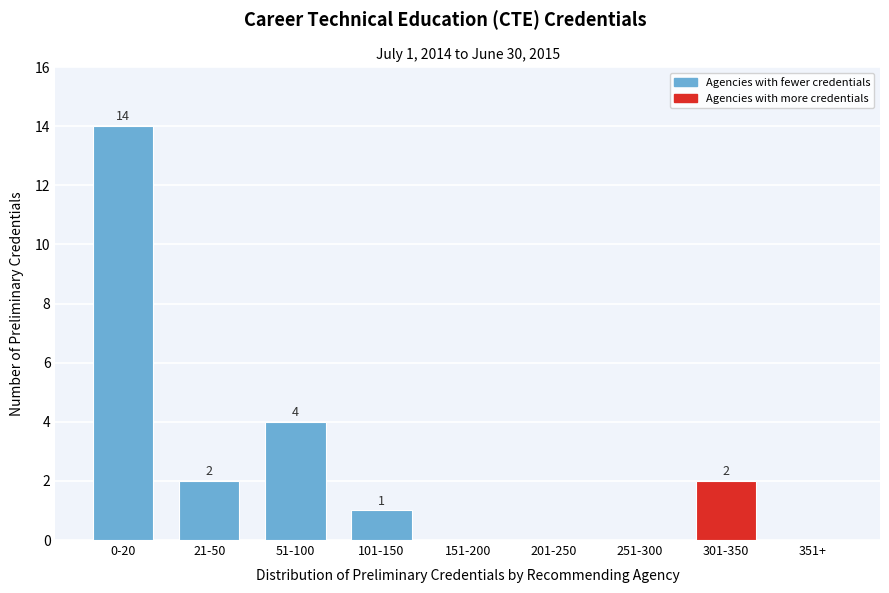

Reading left to right, extract all data points from this chart.

0-20=14	21-50=2	51-100=4	101-150=1	151-200=0	201-250=0	251-300=0	301-350=2	351+=0